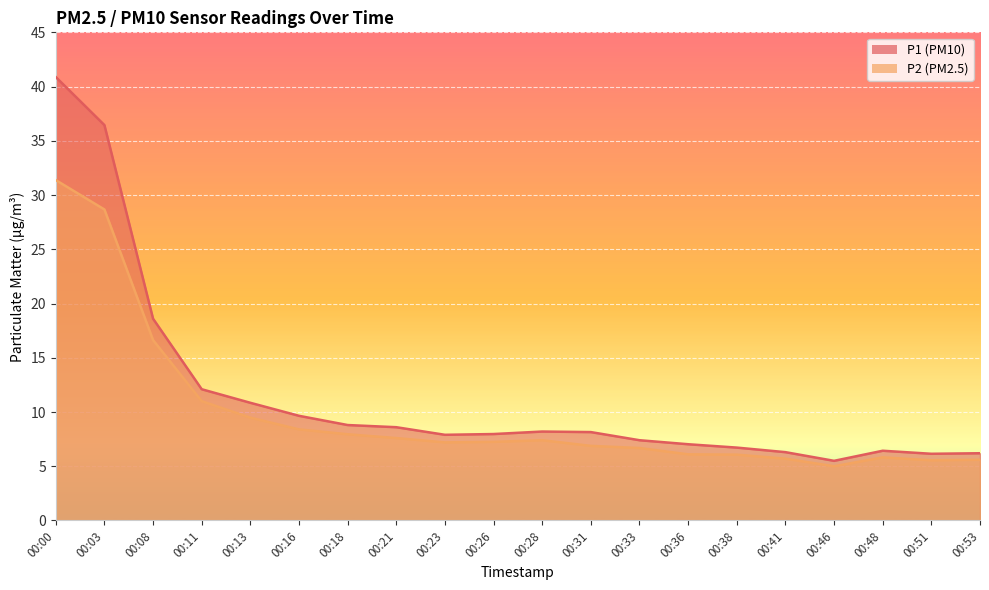

What is the sum of the P2 values at 00:00 and 00:11?

42.4